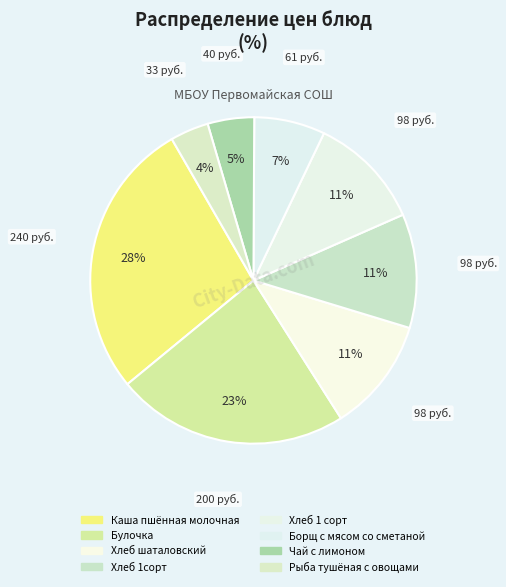

How many slices are in this pie chart?

8